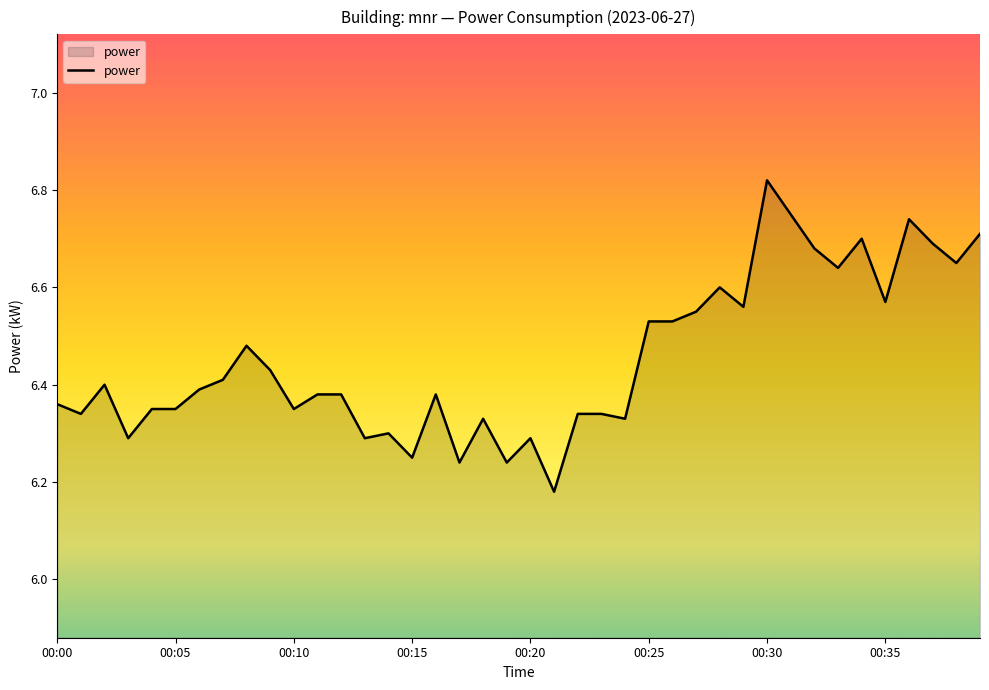

What is the difference between the maximum and minimum values?

0.6